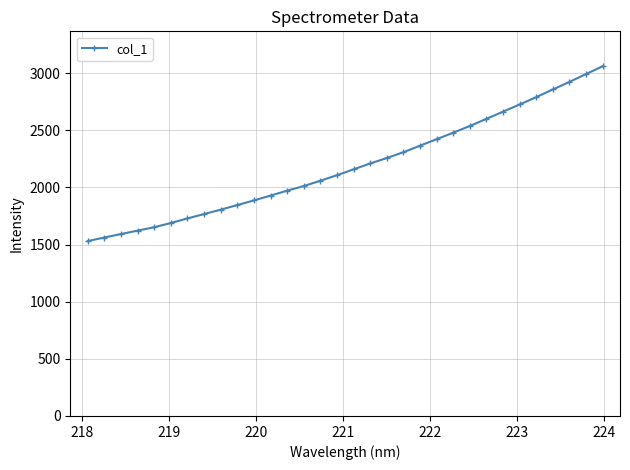

What is the minimum value shown in the chart?

1530.5